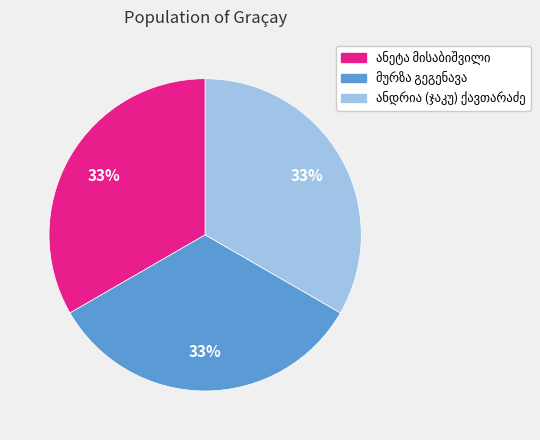

Count the number of slices in the pie.

3